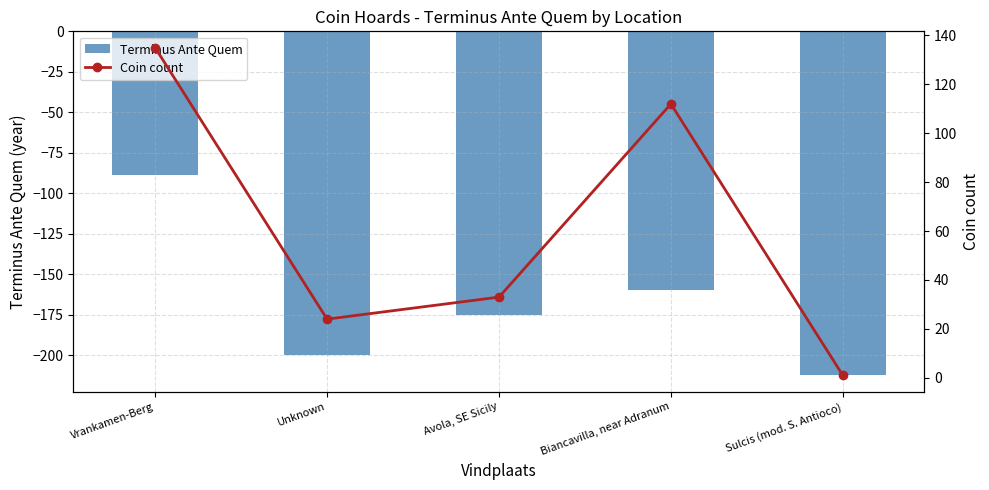

Between Unknown and Biancavilla, near Adranum, which is larger?

Biancavilla, near Adranum